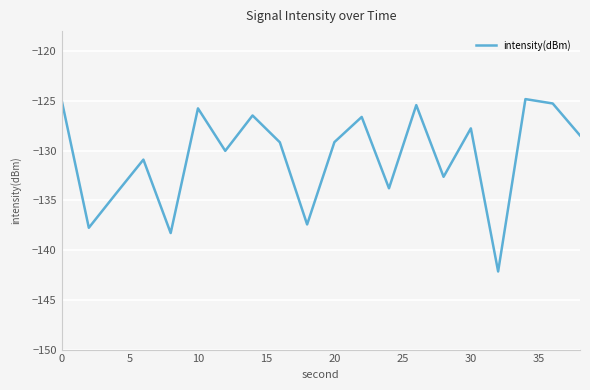

What is the minimum value shown in the chart?

-142.2